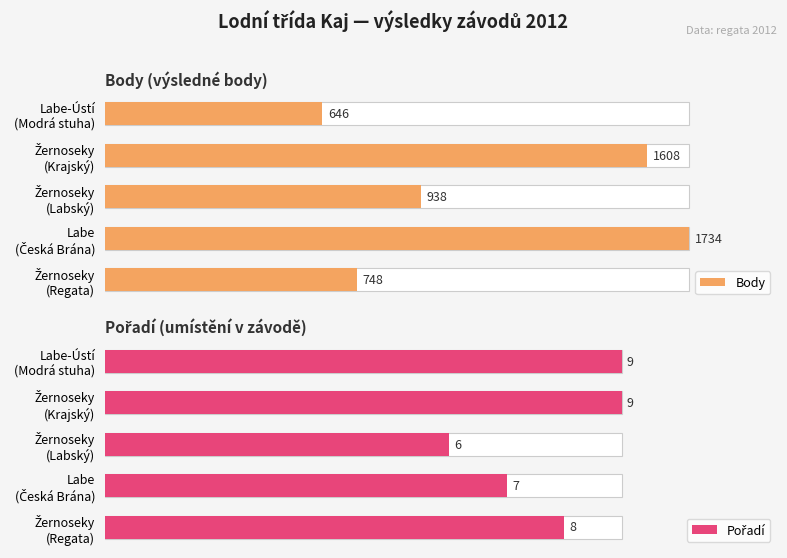

What are all the series names shown in the legend?

Body, Pořadí